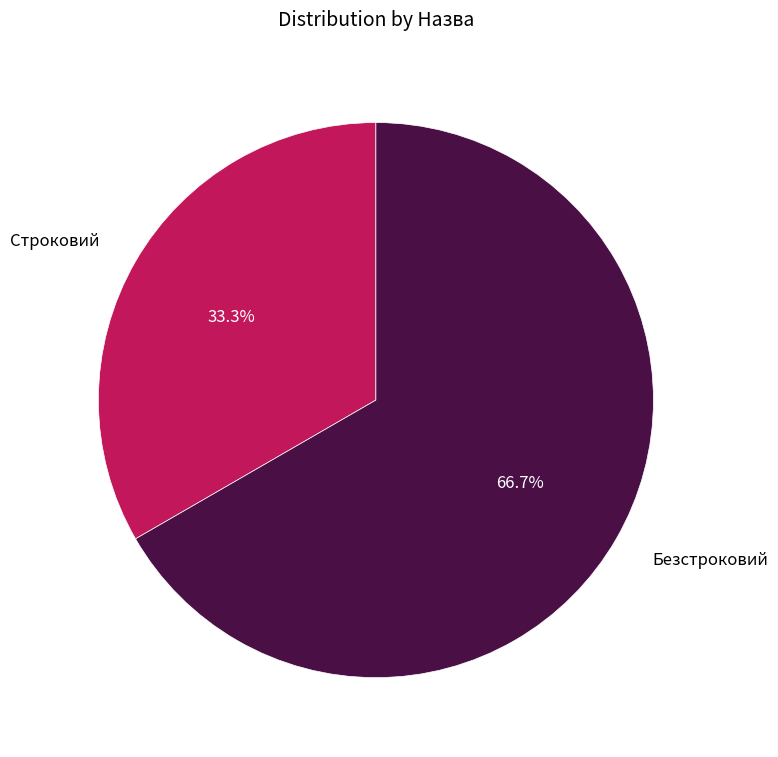

How many slices are in this pie chart?

2